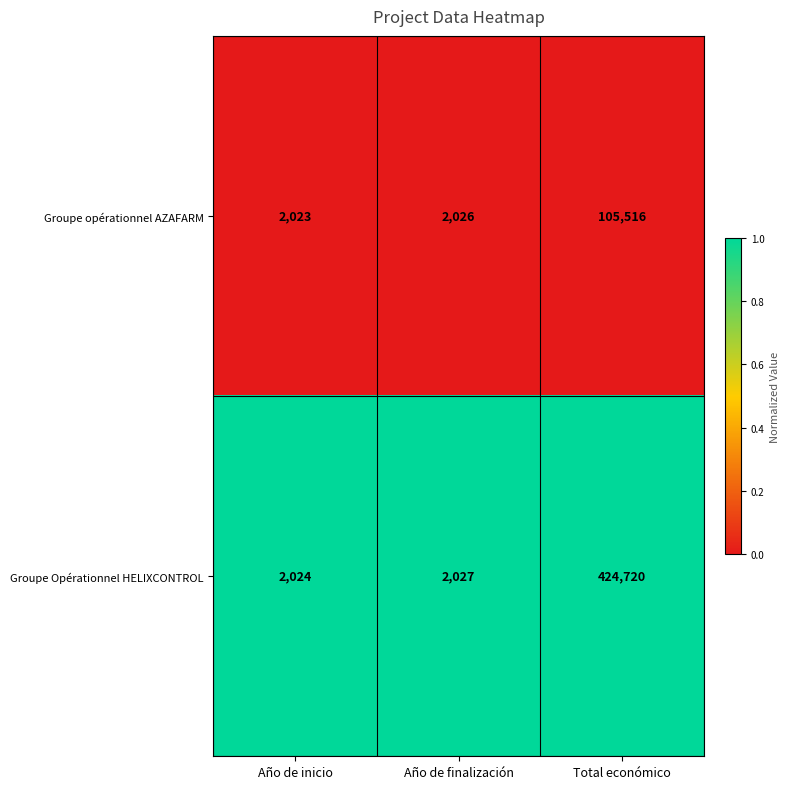

Reading left to right, list all the values displayed in this chart.

Groupe opérationnel AZAFARM: 2023	2026	105516
Groupe Opérationnel HELIXCONTROL: 2024	2027	424720